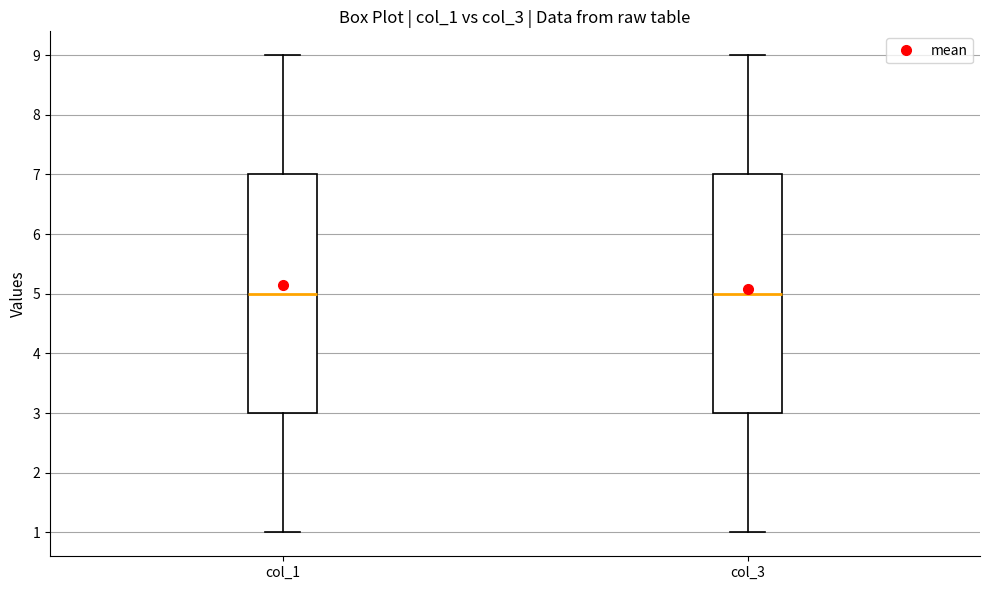

Reading left to right, transcribe this box plot: for each box, give where its median line is, the range the box spans, and where its two whiskers end, as read against the y-axis. The values are not printed on the chart, so give them approximately, as read against the axis.

col_1: median 5, box 3 to 7, whiskers 1 to 9
col_3: median 5, box 3 to 7, whiskers 1 to 9